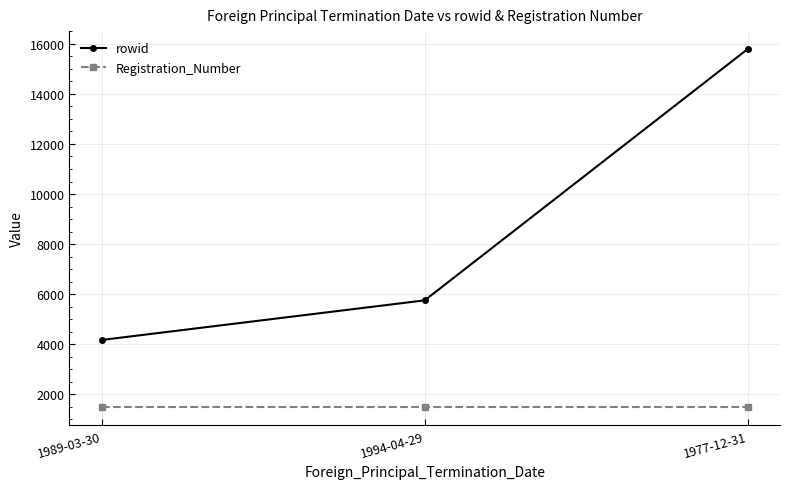

What is the sum of the rowid values at 1977-12-31 and 1994-04-29?

21544